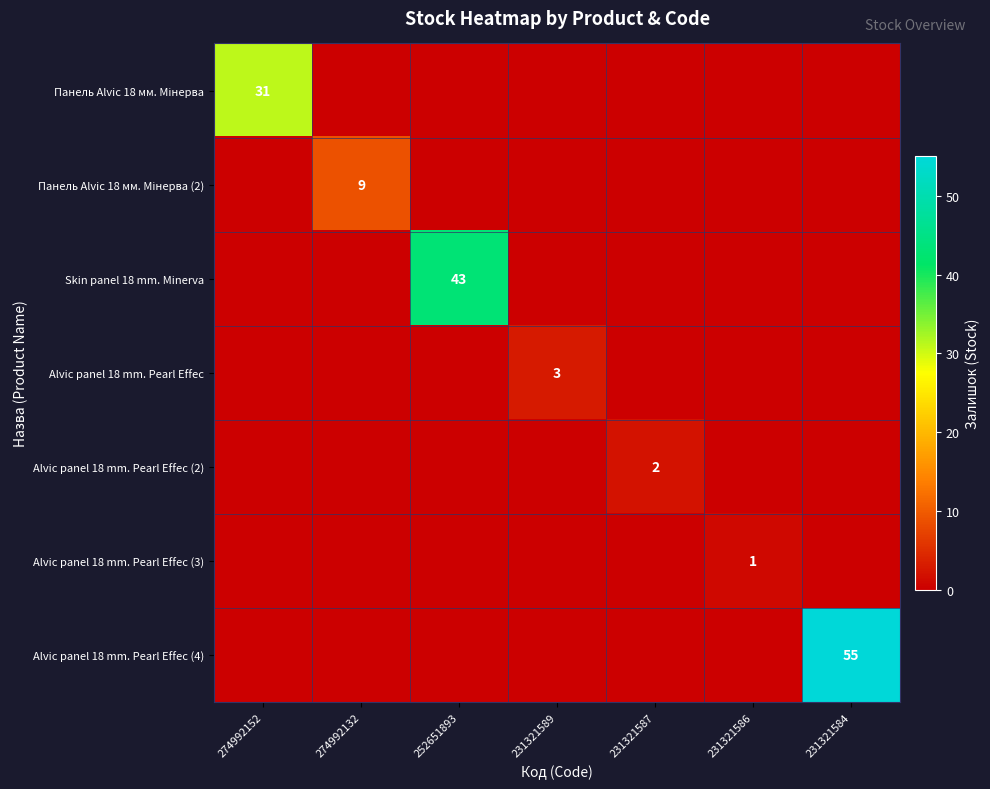

Which has a higher value, 231321589 or 231321586?

231321589